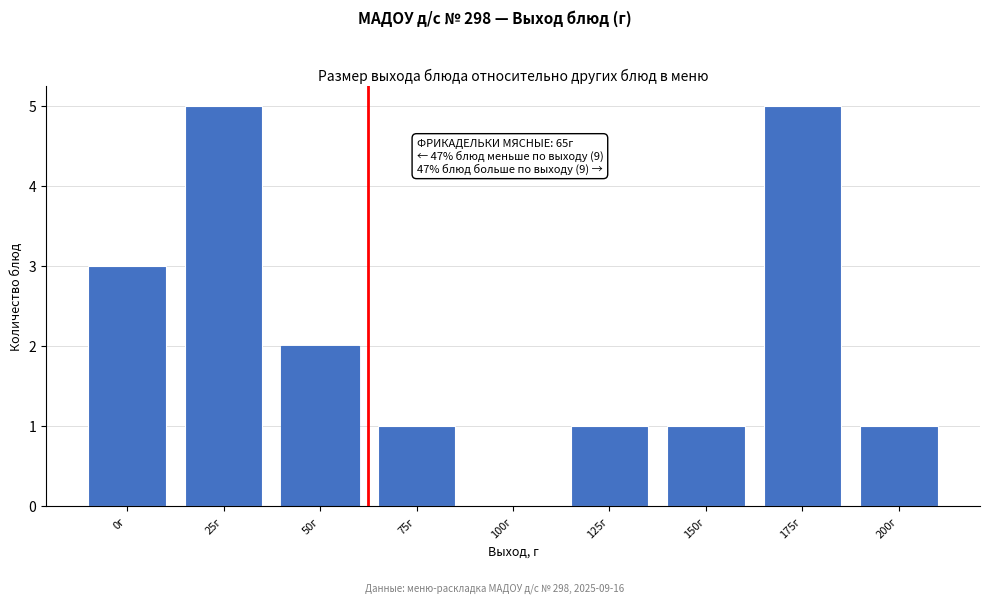

What is the ratio of the value at 0г to the value at 125г?

3.0